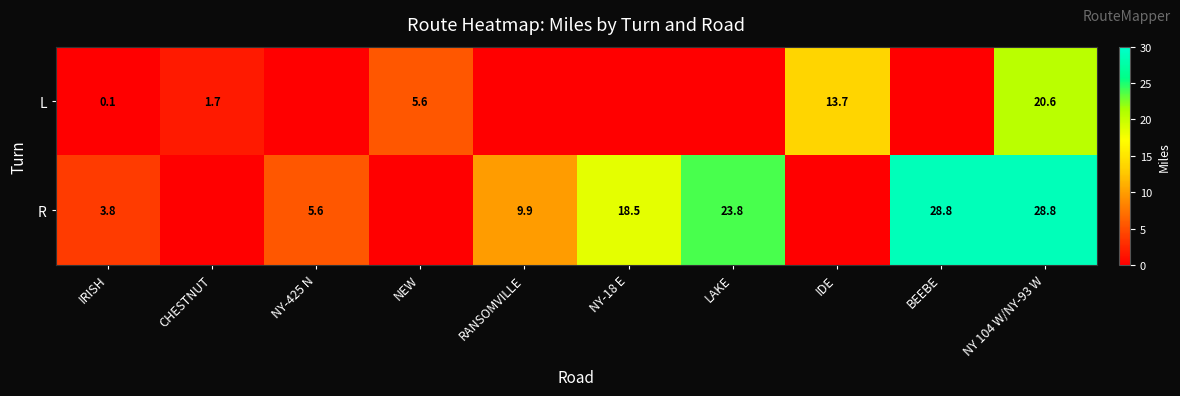

Which category has the lowest value across all series?

NY-425 N